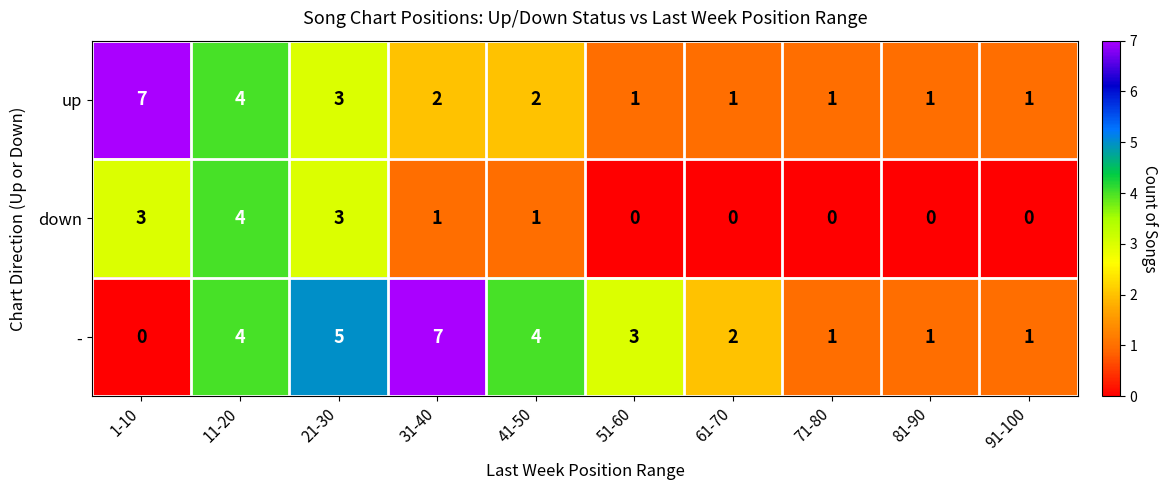

Where is up nearest to the value 4?

11-20